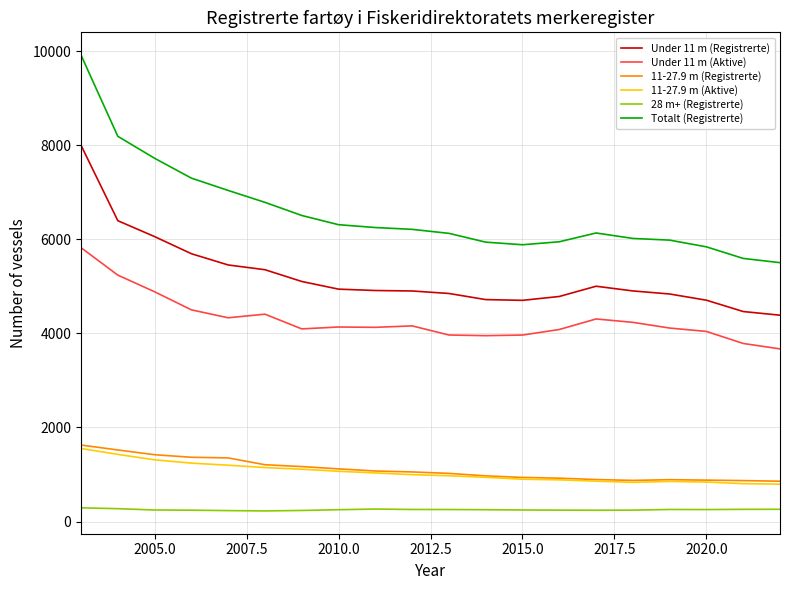

Which series has the largest total across all categories?

Totalt (Registrerte)